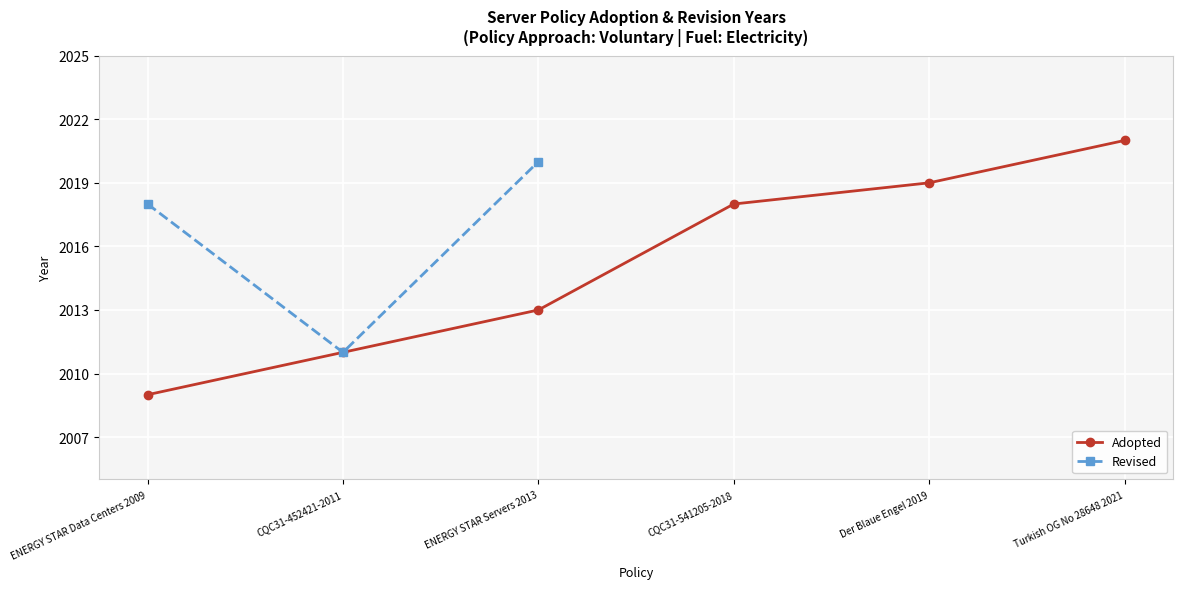

Where is Adopted nearest to the value 2015?

ENERGY STAR Servers 2013